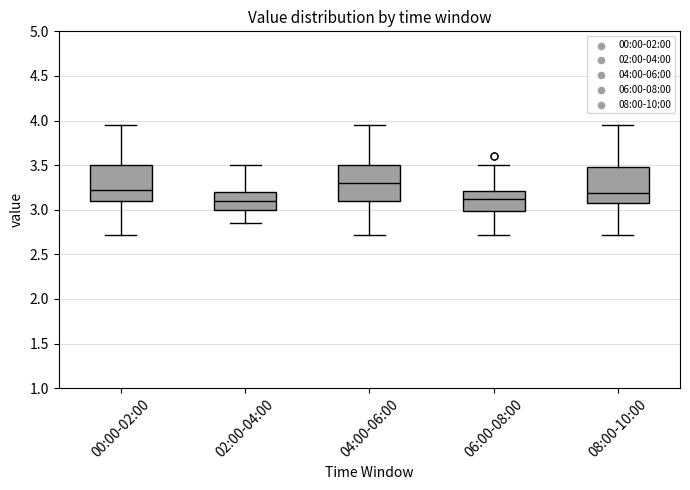

Reading left to right, read every box against the y-axis: the position of its median line, the range the box covers, and the ends of its whiskers. The values are not printed on the chart, so give them approximately, as read against the axis.

00:00-02:00: median 3.25, box 3.10 to 3.50, whiskers 2.70 to 3.95
02:00-04:00: median 3.10, box 3.00 to 3.20, whiskers 2.85 to 3.50
04:00-06:00: median 3.30, box 3.10 to 3.50, whiskers 2.70 to 3.95
06:00-08:00: median 3.10, box 3.00 to 3.20, whiskers 2.70 to 3.50
08:00-10:00: median 3.20, box 3.05 to 3.50, whiskers 2.70 to 3.95